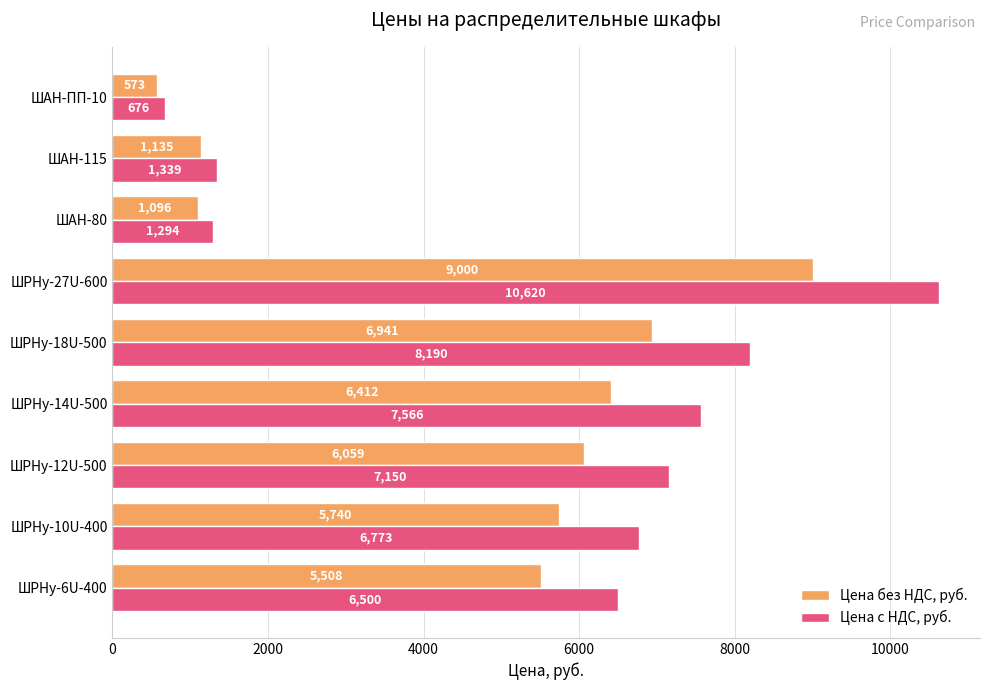

Between ШРНу-6U-400 and ШРНу-27U-600, which series saw the biggest shift?

Цена с НДС, руб.